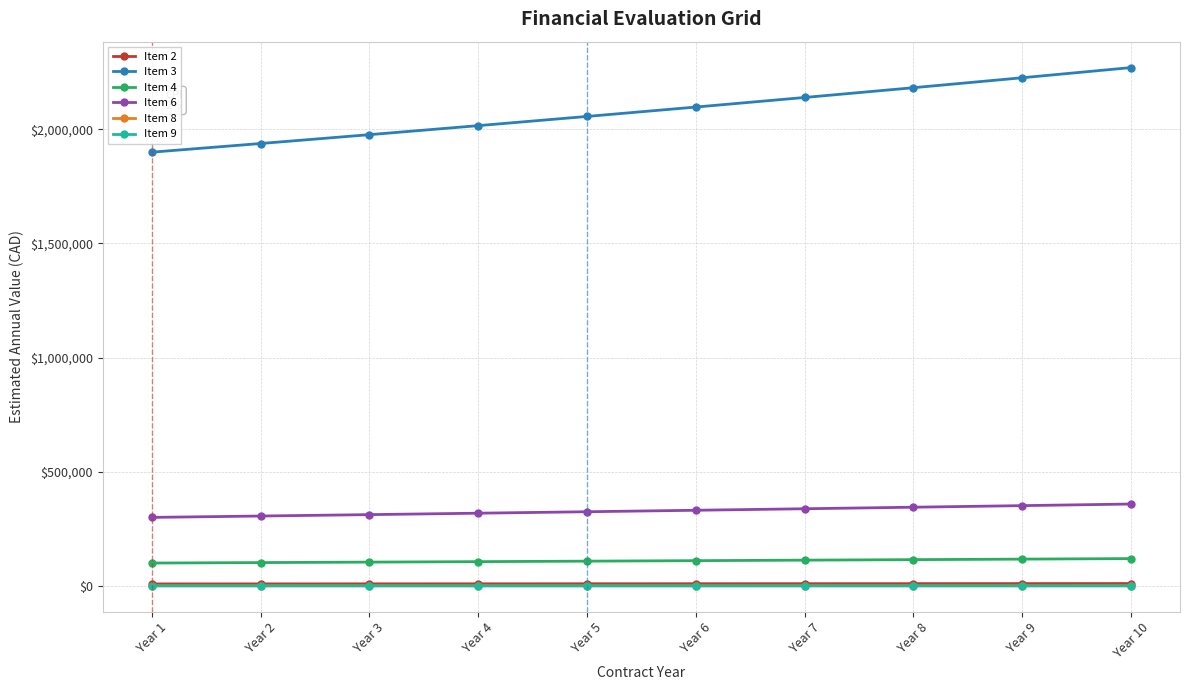

Which series has the largest total across all categories?

Item 3